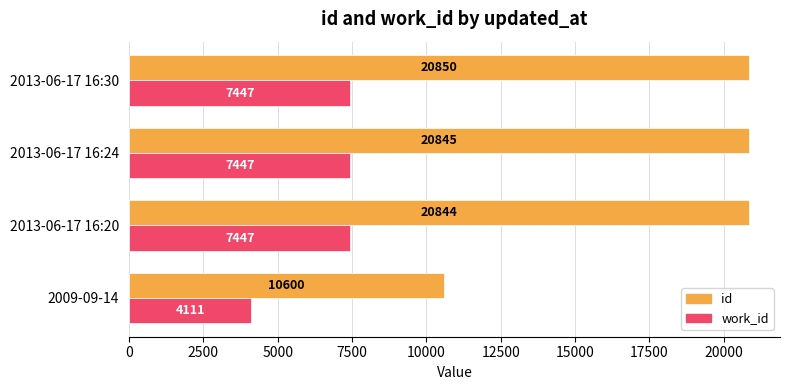

What is the average value of the id series?

18285